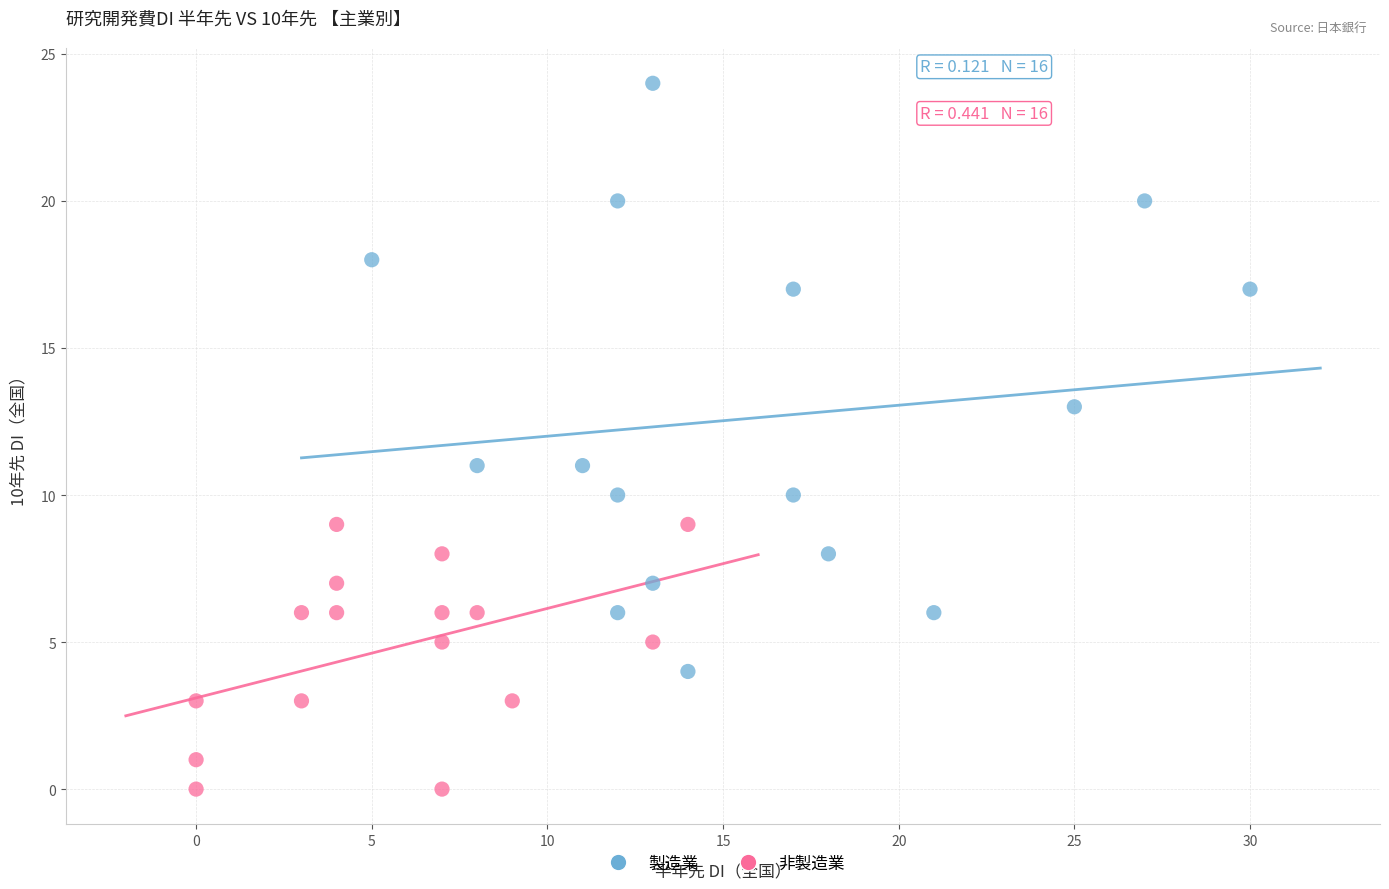

Which series contains the lowest Y value?

非製造業